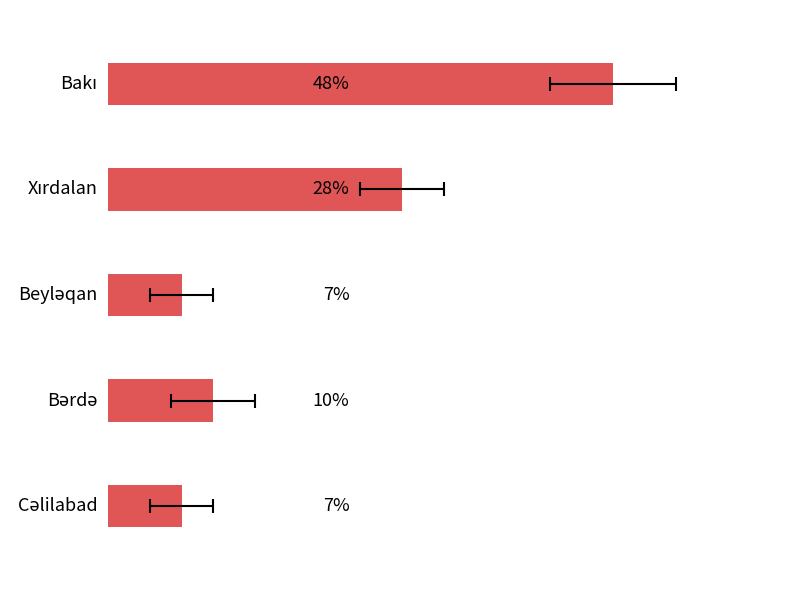

Reading left to right, list all the values displayed in this chart.

0=48	10=28	20=7	30=10	40=7